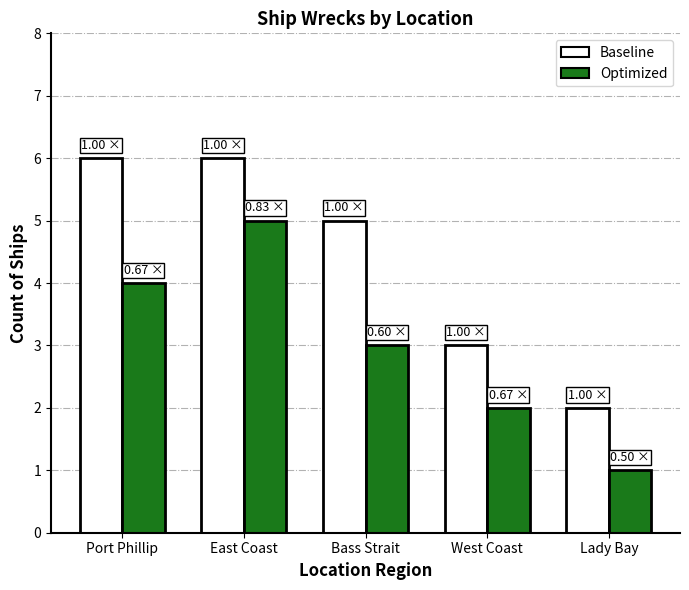

What is the total value across all series at Lady Bay?

3